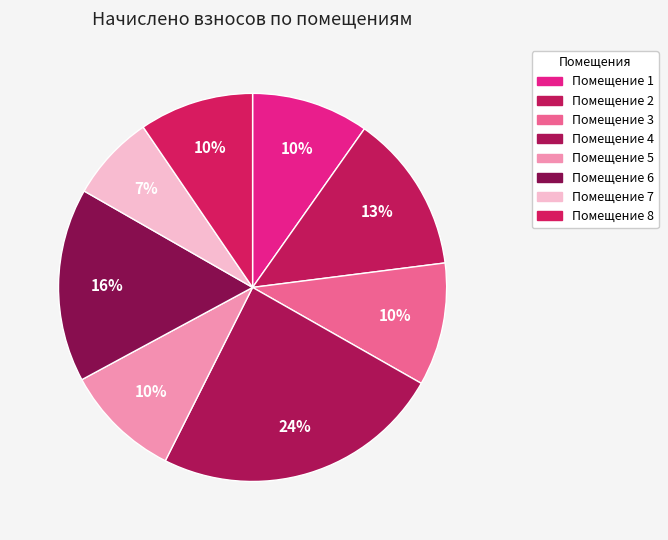

Which category has the biggest portion of the pie?

4